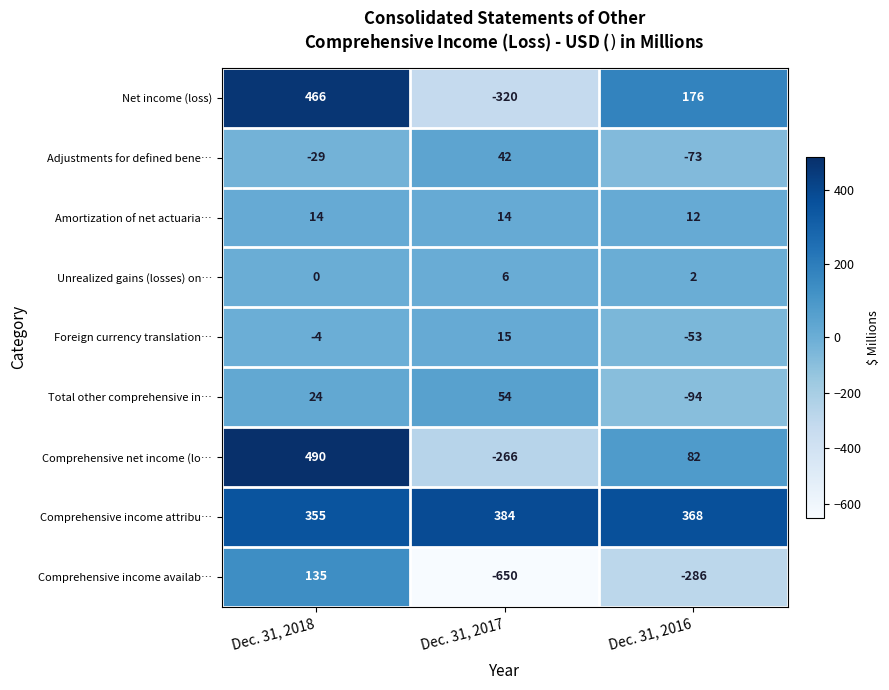

Reading right to left, what are all the values shown in this chart?

Net income (loss): 176	-320	466
Adjustments for defined bene…: -73	42	-29
Amortization of net actuaria…: 12	14	14
Unrealized gains (losses) on…: 2	6	0
Foreign currency translation…: -53	15	-4
Total other comprehensive in…: -94	54	24
Comprehensive net income (lo…: 82	-266	490
Comprehensive income attribu…: 368	384	355
Comprehensive income availab…: -286	-650	135